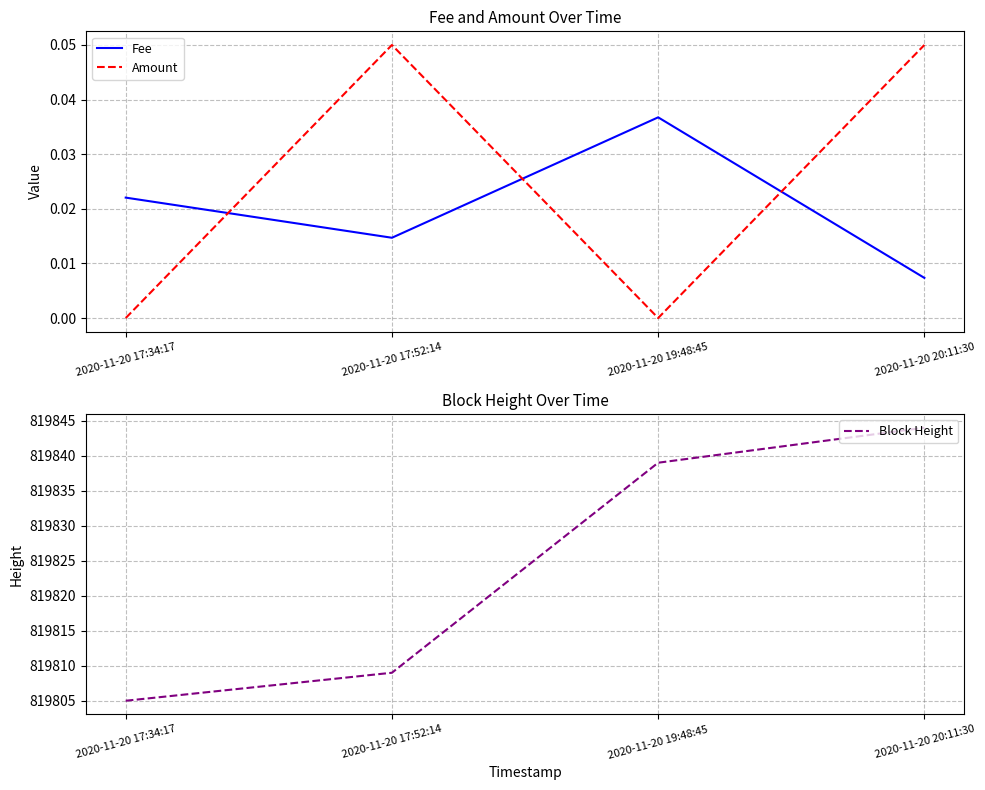

What is the label of the 3rd point from the left?

2020-11-20 19:48:45